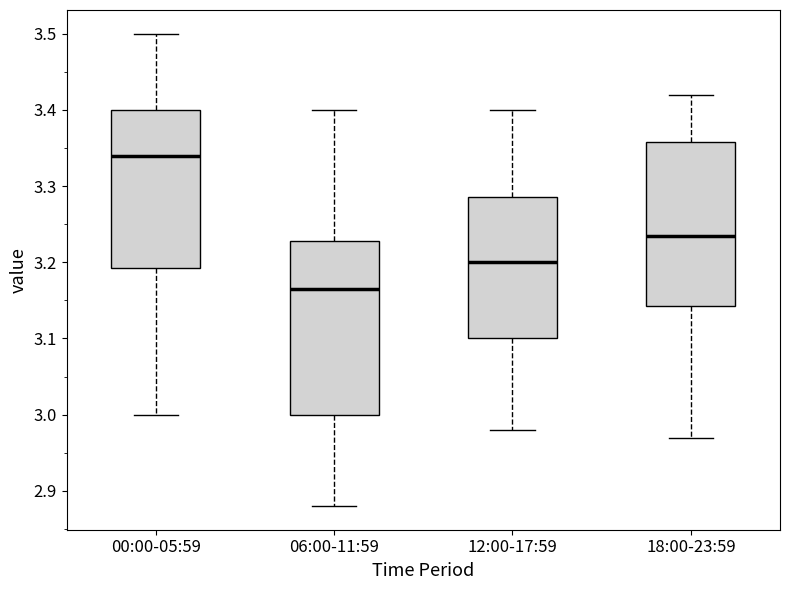

Reading left to right, transcribe this box plot: for each box, give where its median line is, the range the box spans, and where its two whiskers end, as read against the y-axis. The values are not printed on the chart, so give them approximately, as read against the axis.

00:00-05:59: median 3.34, box 3.19 to 3.40, whiskers 3.00 to 3.50
06:00-11:59: median 3.17, box 3.00 to 3.23, whiskers 2.88 to 3.40
12:00-17:59: median 3.20, box 3.10 to 3.29, whiskers 2.98 to 3.40
18:00-23:59: median 3.24, box 3.14 to 3.36, whiskers 2.97 to 3.42